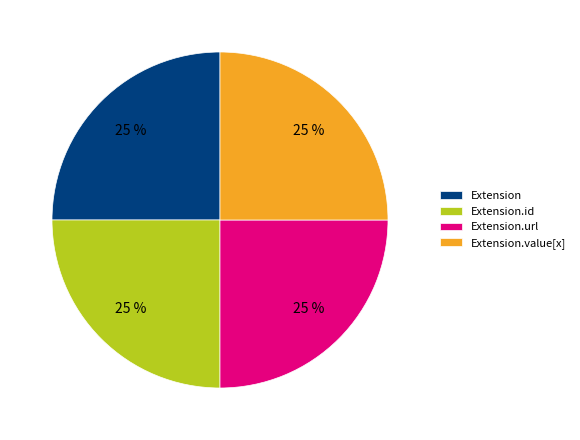

Is Extension.value[x] the majority of the pie?

No